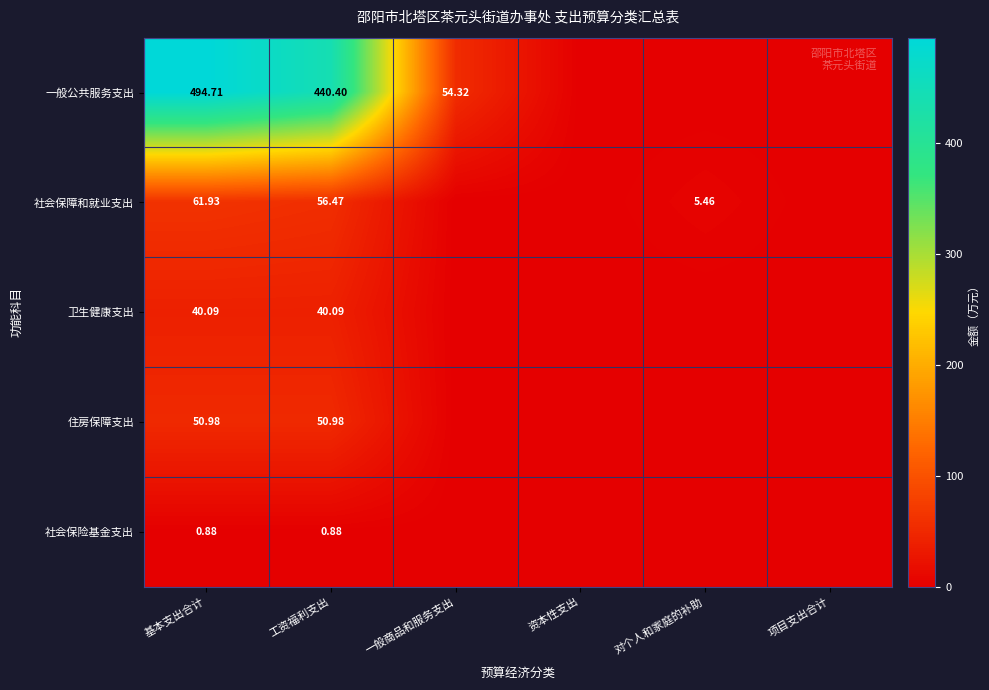

Between 工资福利支出 and 对个人和家庭的补助, which is larger?

工资福利支出